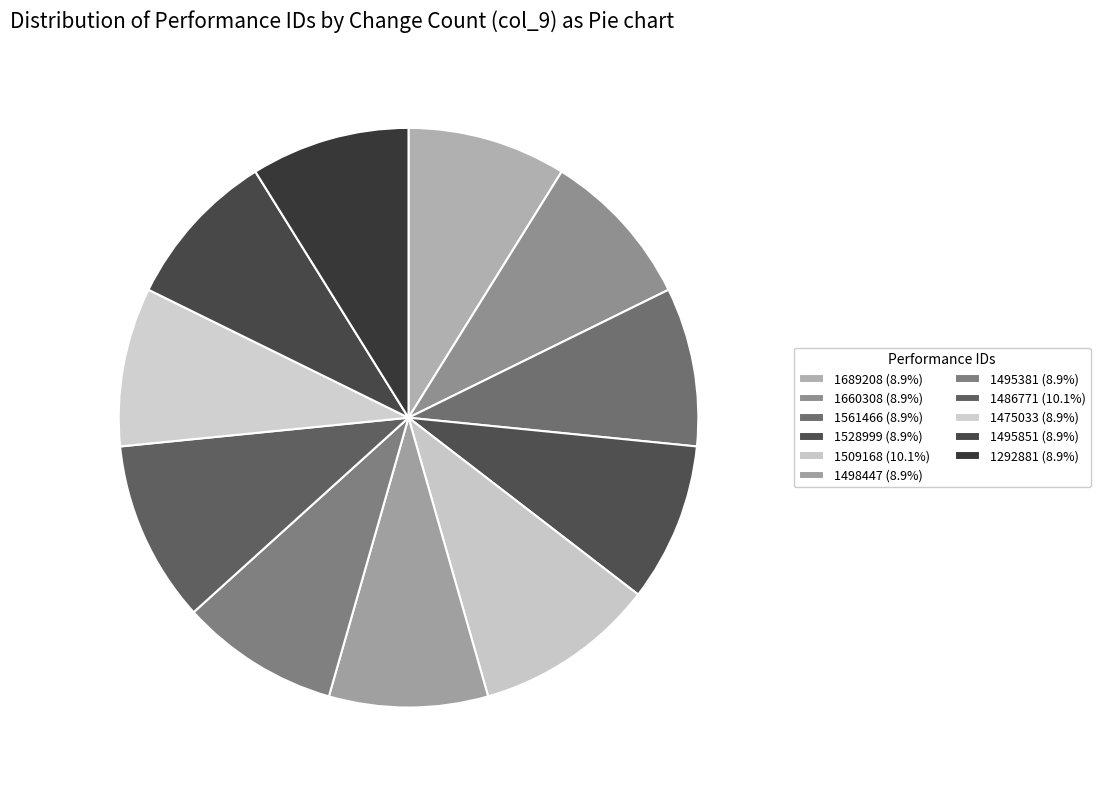

Is there any slice that represents more than half of the pie?

No